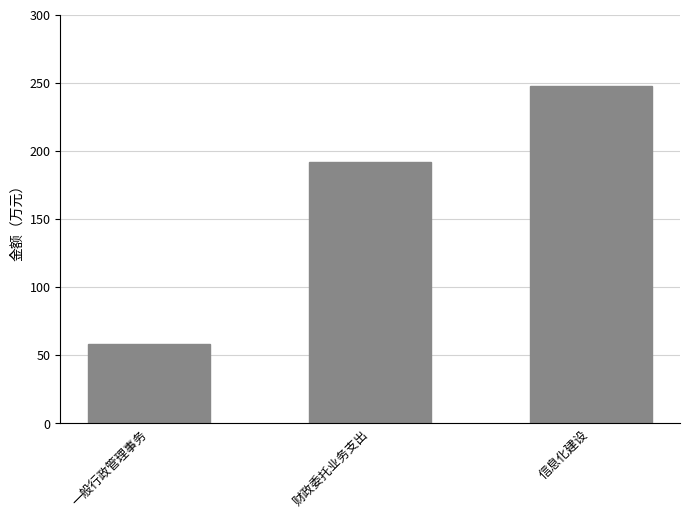

What is the sum of the values at 财政委托业务支出 and 信息化建设?

440.0